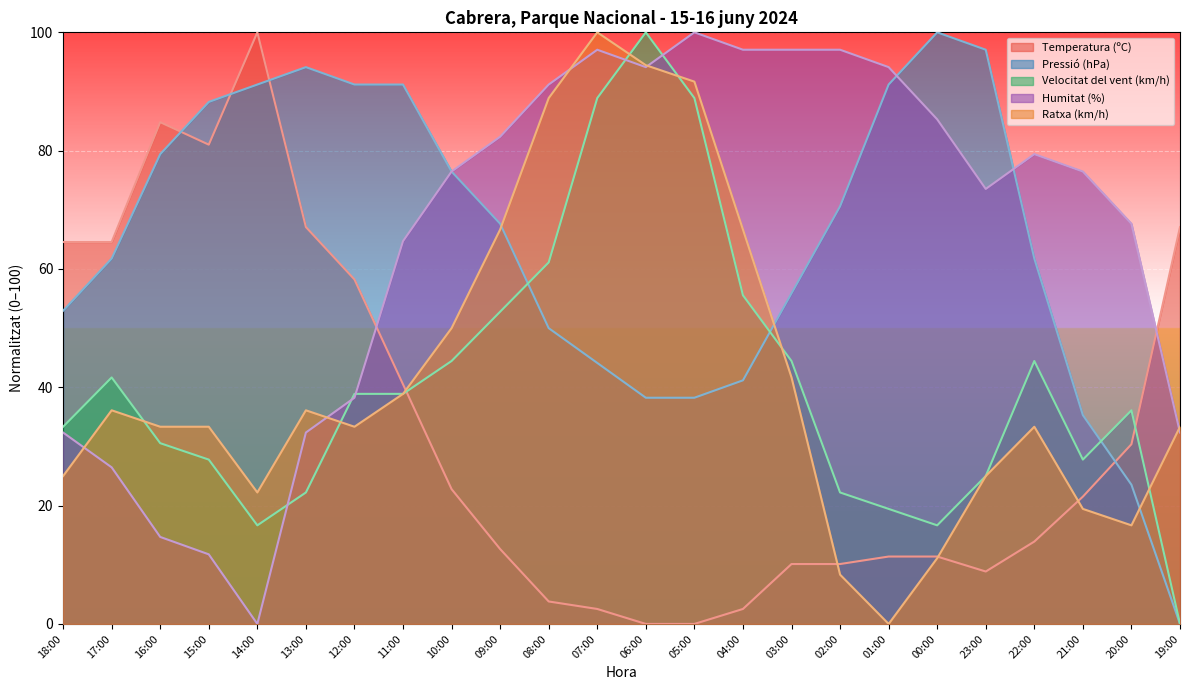

What is the approximate value of Temperatura (ºC) at 20:00?

30.4